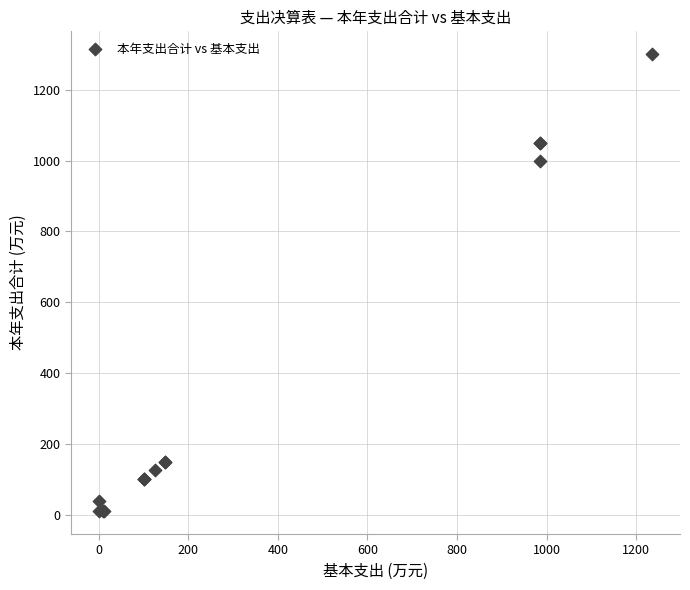

What Y value in the scatter plot is closest to 655?

998.8